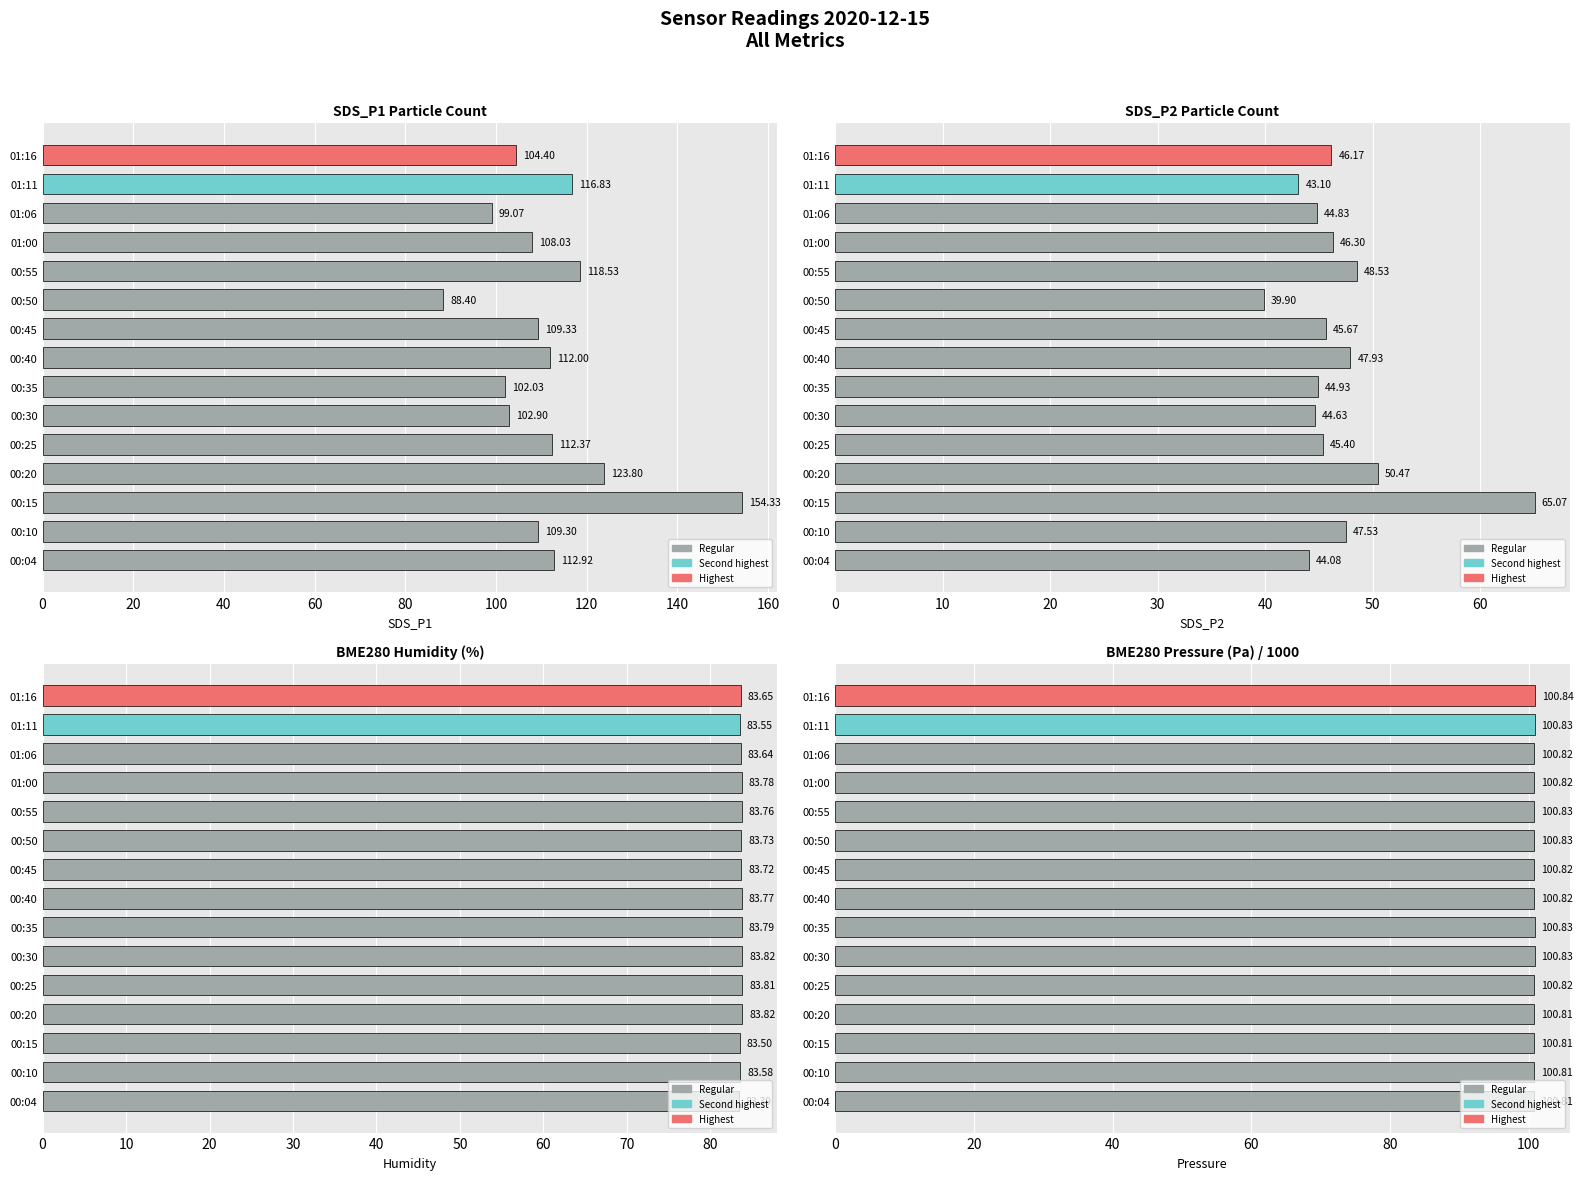

At how many categories does at least one series exceed 135?

1